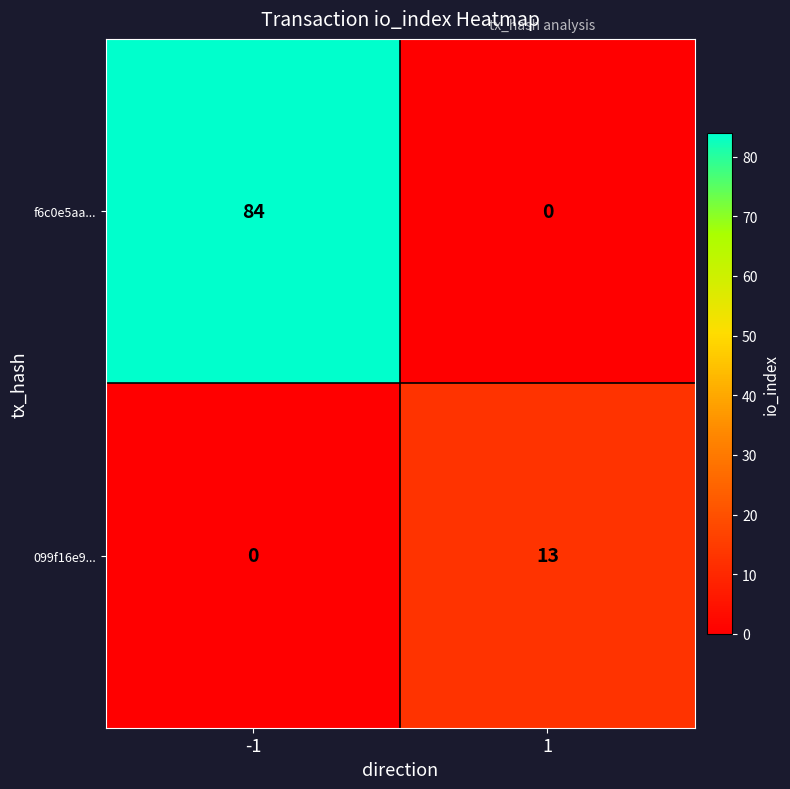

Is it true that f6c0e5aa... equals 84 at -1?

True